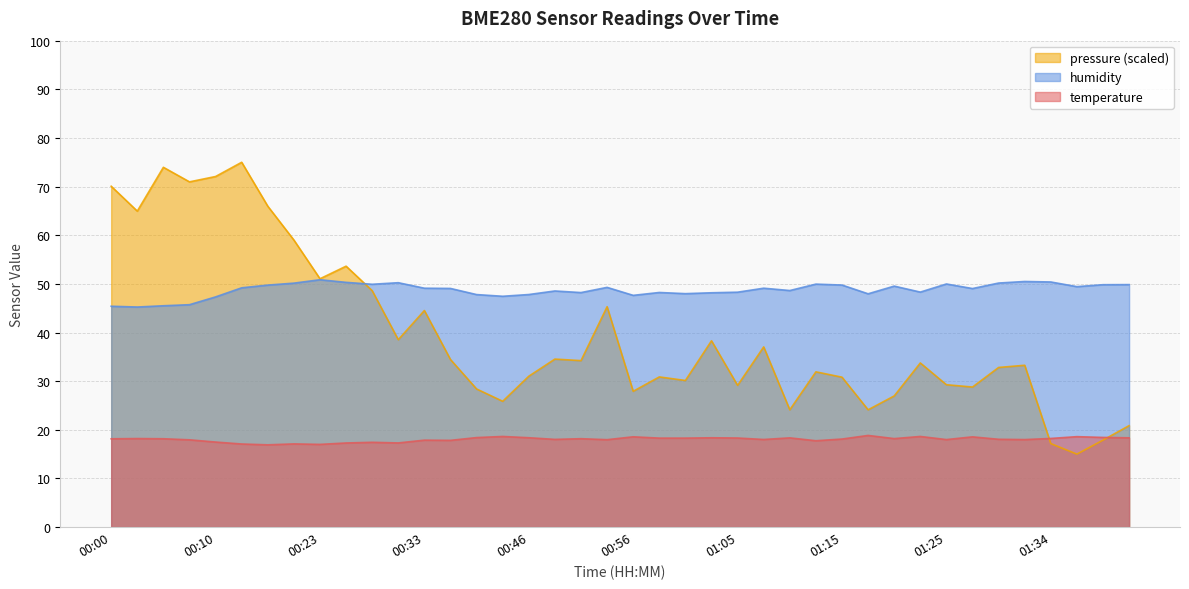

What is the total value across all series at 00:10?

136.9